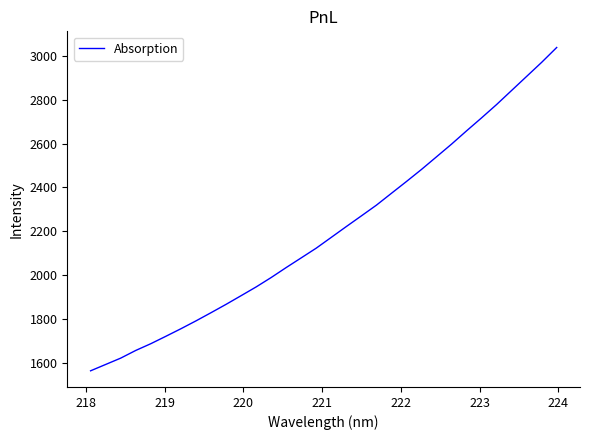

What is the minimum value shown in the chart?

1563.8